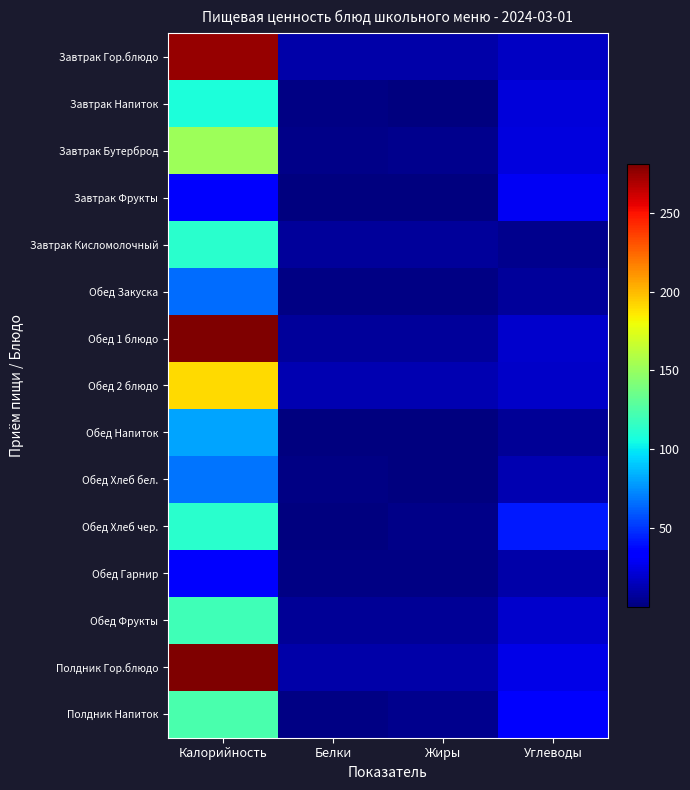

Reading left to right, extract all data points from this chart.

Завтрак Гор.блюдо: Калорийность=275.3	Белки=10.2	Жиры=10.3	Углеводы=16.6
Завтрак Напиток: Калорийность=107.9	Белки=1.5	Жиры=1.1	Углеводы=22.4
Завтрак Бутерброд: Калорийность=152.3	Белки=2.9	Жиры=3.9	Углеводы=23.6
Завтрак Фрукты: Калорийность=31.2	Белки=0.6	Жиры=0.6	Углеводы=28.7
Завтрак Кисломолочный: Калорийность=113.0	Белки=7.0	Жиры=7.0	Углеводы=3.9
Обед Закуска: Калорийность=65.2	Белки=1.2	Жиры=1.4	Углеводы=7.0
Обед 1 блюдо: Калорийность=280.9	Белки=6.7	Жиры=7.0	Углеводы=18.9
Обед 2 блюдо: Калорийность=190.2	Белки=12.2	Жиры=13.2	Углеводы=17.9
Обед Напиток: Калорийность=80.4	Белки=0.6	Жиры=0.1	Углеводы=6.7
Обед Хлеб бел.: Калорийность=67.2	Белки=2.0	Жиры=0.2	Углеводы=12.7
Обед Хлеб чер.: Калорийность=112.0	Белки=0.6	Жиры=3.1	Углеводы=42.0
Обед Гарнир: Калорийность=35.7	Белки=1.8	Жиры=1.3	Углеводы=10.2
Обед Фрукты: Калорийность=120.4	Белки=6.1	Жиры=6.0	Углеводы=19.0
Полдник Гор.блюдо: Калорийность=280.6	Белки=10.9	Жиры=10.0	Углеводы=25.6
Полдник Напиток: Калорийность=123.7	Белки=2.1	Жиры=3.5	Углеводы=31.6